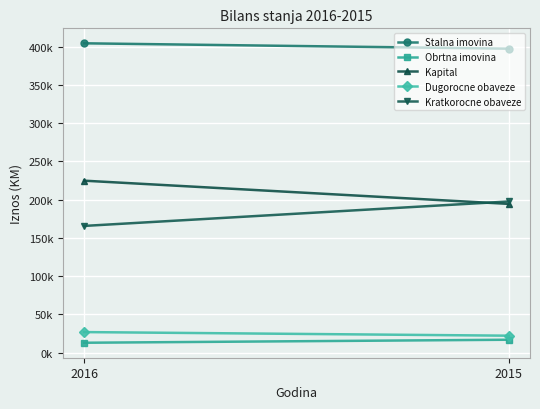

What is the difference between the maximum and minimum values in the Dugorocne obaveze series?

4716